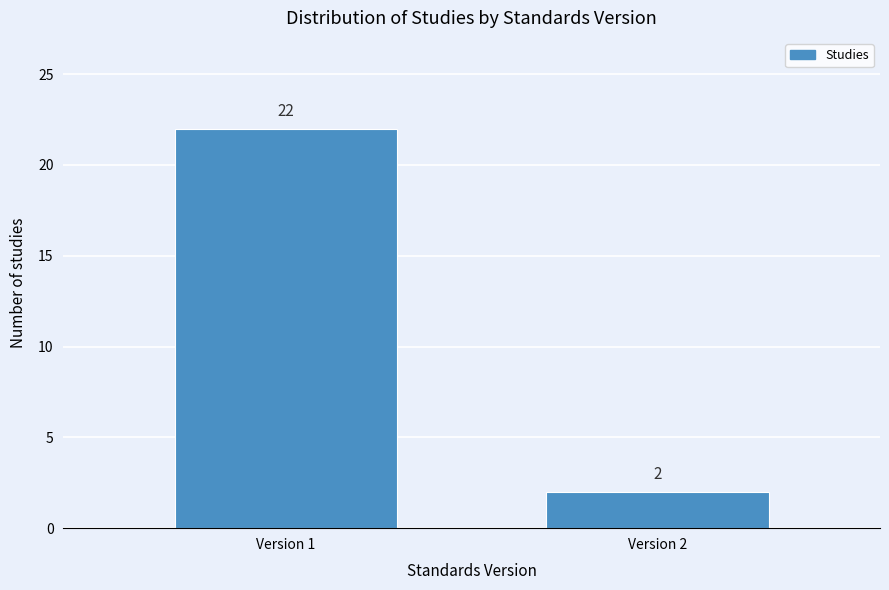

Reading left to right, transcribe all the data shown in this chart.

Version 1=22	Version 2=2